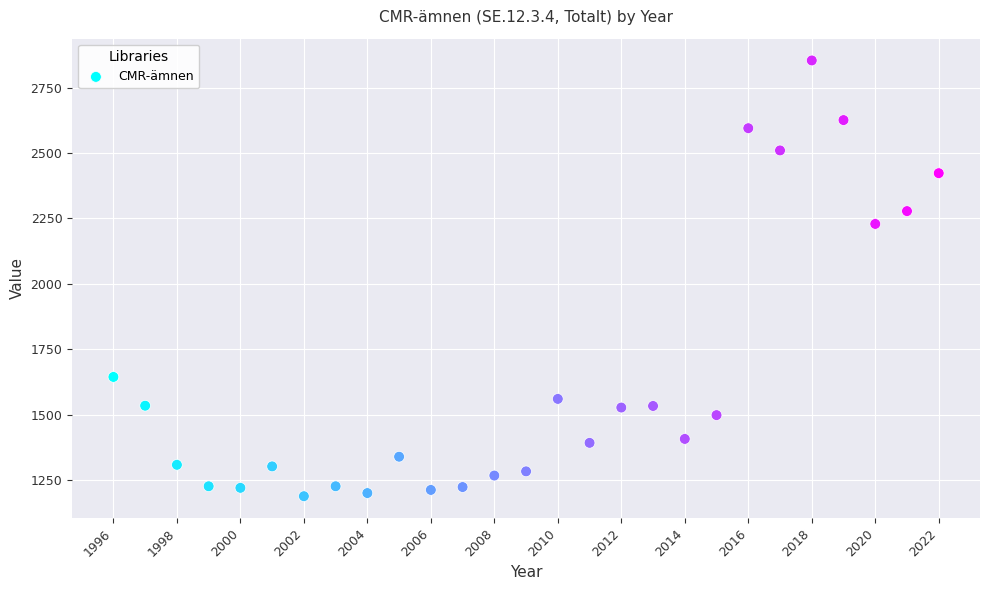

What is the range of X values (max minus min)?

26